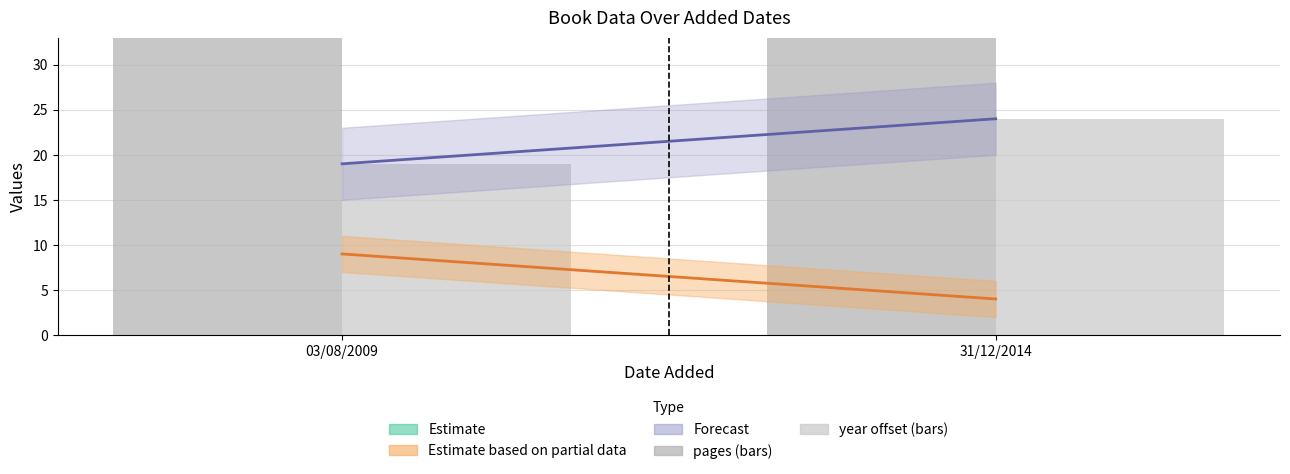

List the labels in order of pages value, smallest first.

03/08/2009, 31/12/2014